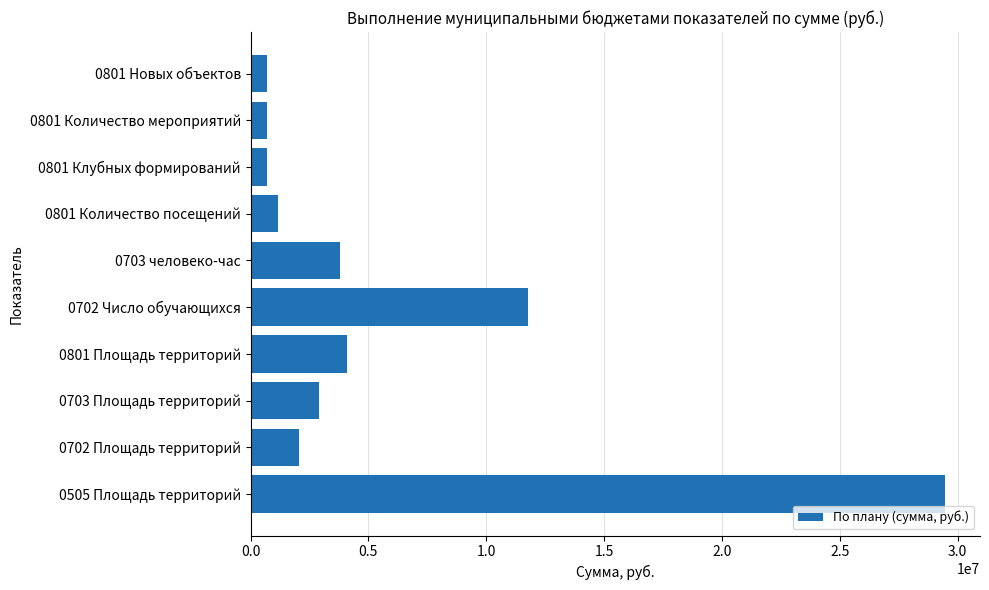

How many values are below 2922803?

5